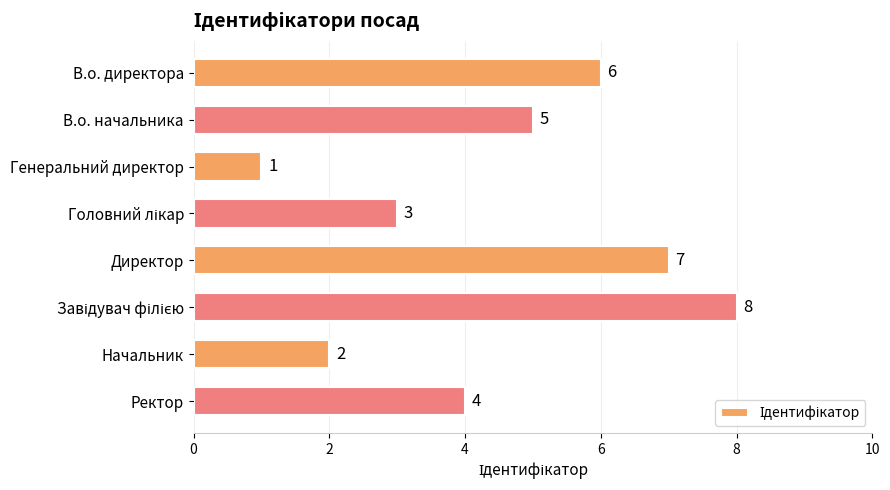

Approximately how many times larger is the value at В.о. директора compared to Директор?

0.9